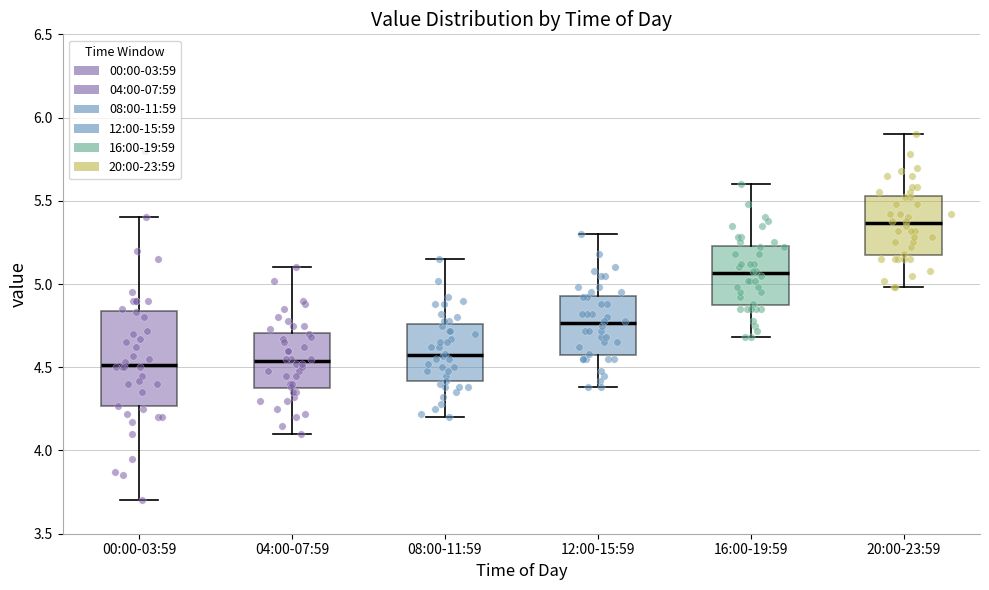

Reading left to right, transcribe this box plot: for each box, give where its median line is, the range the box spans, and where its two whiskers end, as read against the y-axis. The values are not printed on the chart, so give them approximately, as read against the axis.

00:00-03:59: median 4.50, box 4.25 to 4.85, whiskers 3.70 to 5.40
04:00-07:59: median 4.55, box 4.35 to 4.70, whiskers 4.10 to 5.10
08:00-11:59: median 4.60, box 4.40 to 4.75, whiskers 4.20 to 5.15
12:00-15:59: median 4.75, box 4.55 to 4.95, whiskers 4.40 to 5.30
16:00-19:59: median 5.05, box 4.85 to 5.25, whiskers 4.70 to 5.60
20:00-23:59: median 5.35, box 5.15 to 5.55, whiskers 5.00 to 5.90